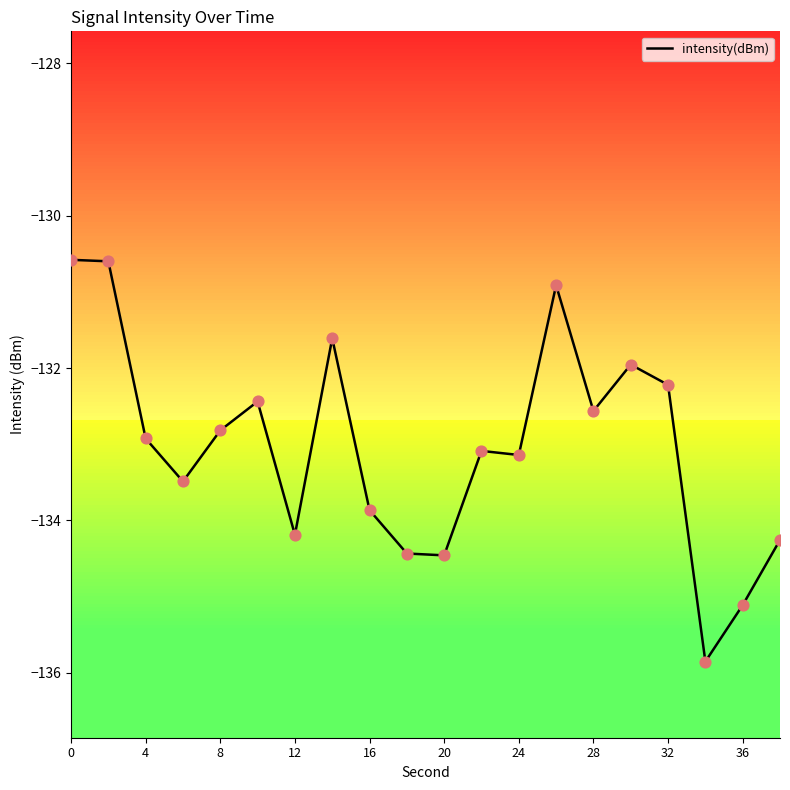

What is the difference between the maximum and minimum values?

5.3